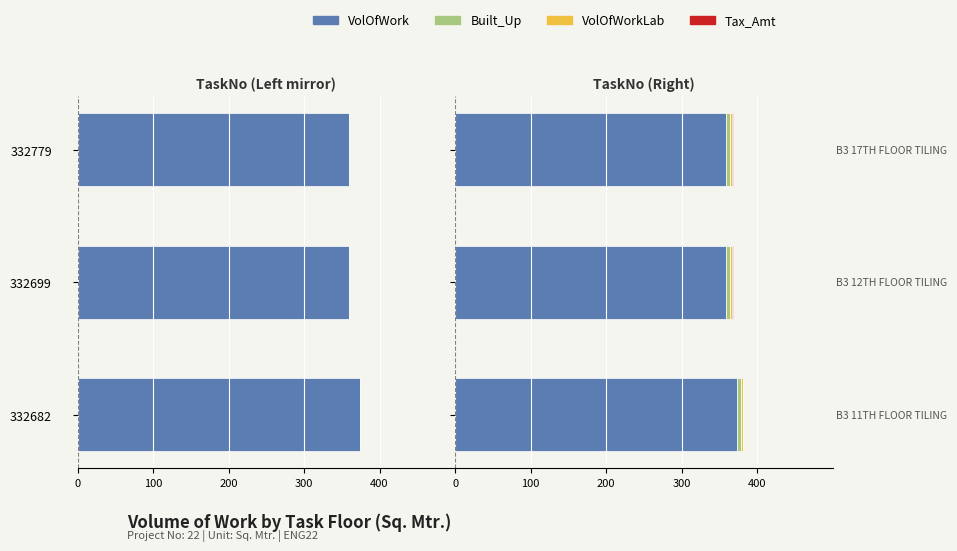

Which series changed the most between 400 and 300?

VolOfWork